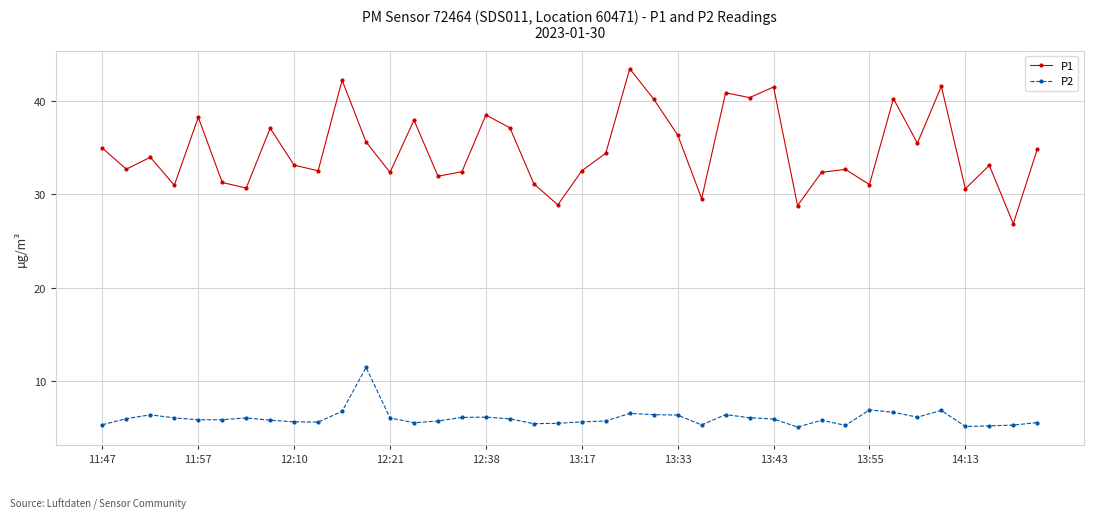

Which series has the widest spread of values?

P1